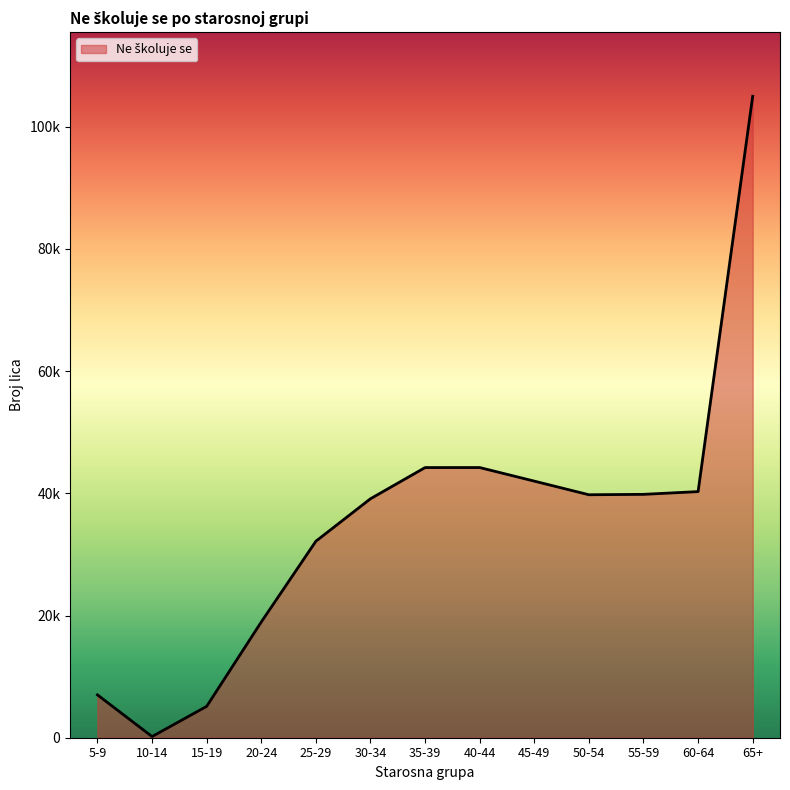

Reading right to left, list all the values displayed in this chart.

104997	40286	39837	39771	42002	44224	44221	39116	32164	18942	5135	191	7014